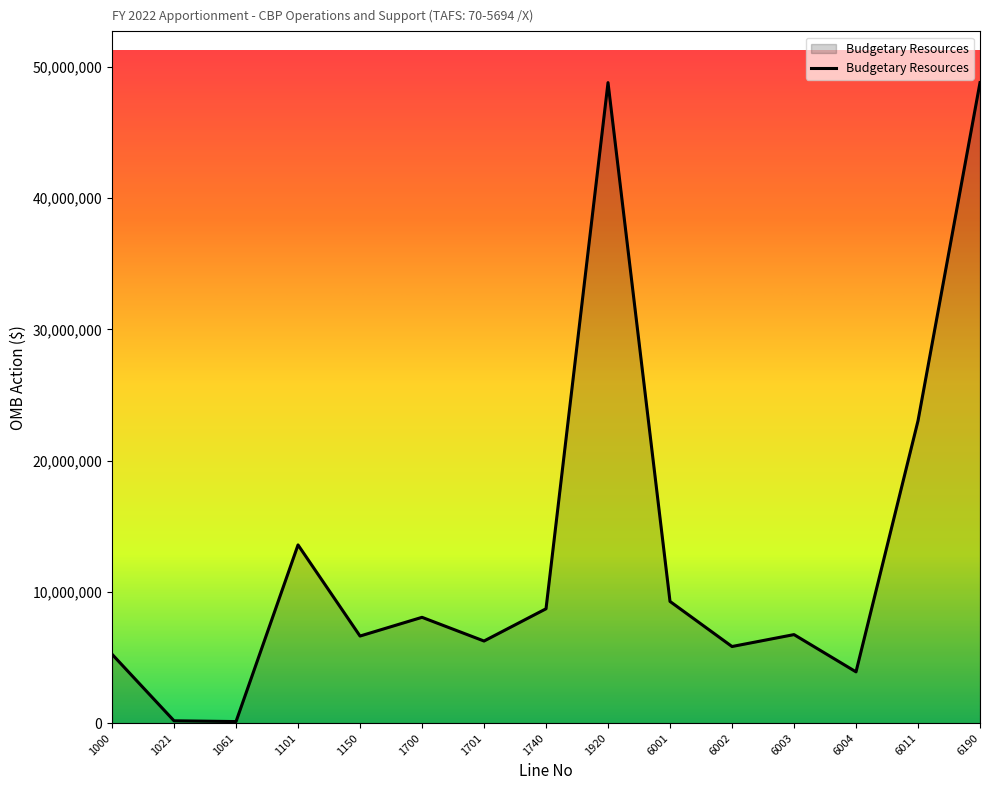

Is it true that the value at 1101 is 13579598?

True